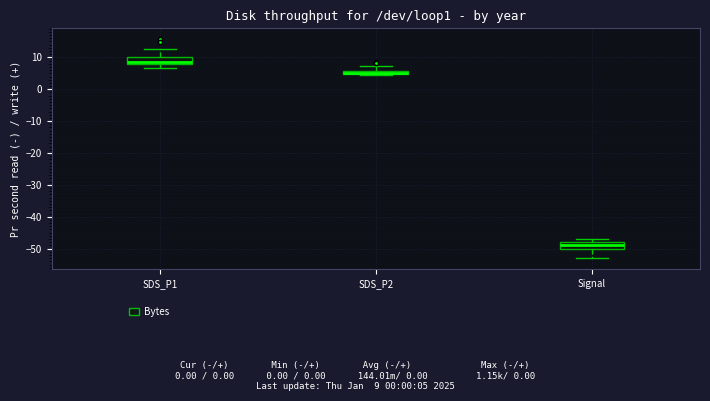

Where is the lower edge of the box for Signal on the y-axis? The values are not printed on the chart, so give them approximately, as read against the axis.

-50